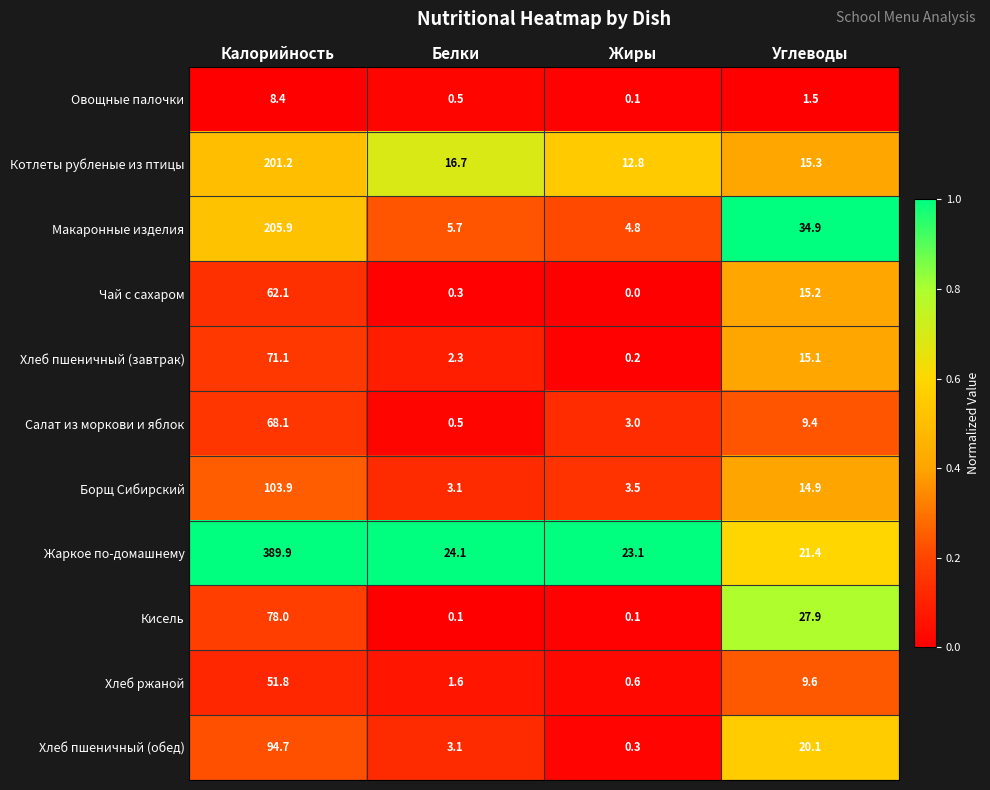

What is the total value across all series at Жиры?

48.5